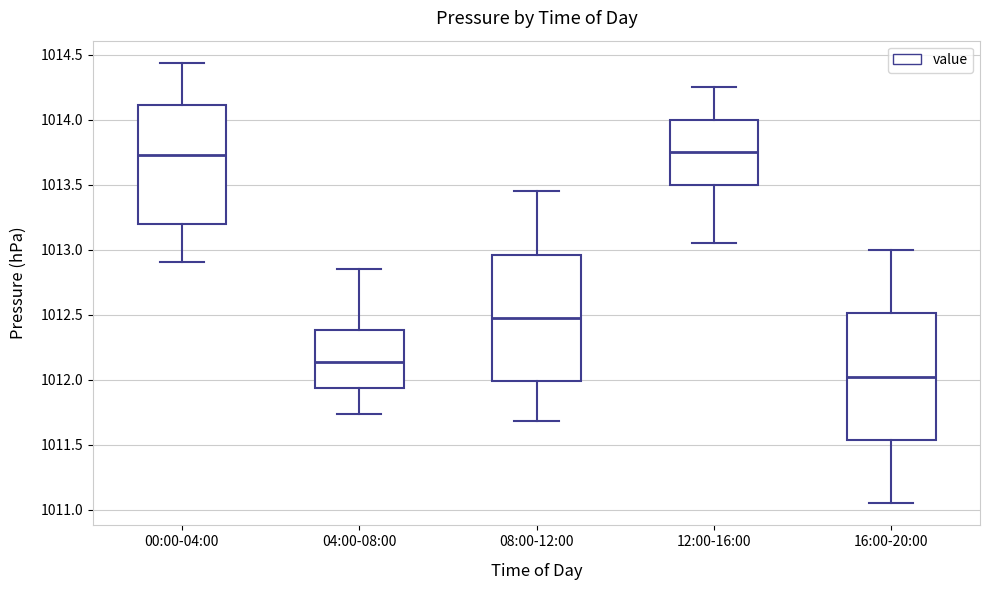

Reading left to right, read every box against the y-axis: the position of its median line, the range the box covers, and the ends of its whiskers. The values are not printed on the chart, so give them approximately, as read against the axis.

00:00-04:00: median 1013.75, box 1013.20 to 1014.10, whiskers 1012.90 to 1014.45
04:00-08:00: median 1012.15, box 1011.95 to 1012.40, whiskers 1011.75 to 1012.85
08:00-12:00: median 1012.50, box 1012.00 to 1012.95, whiskers 1011.70 to 1013.45
12:00-16:00: median 1013.75, box 1013.50 to 1014.00, whiskers 1013.05 to 1014.25
16:00-20:00: median 1012.05, box 1011.55 to 1012.50, whiskers 1011.05 to 1013.00